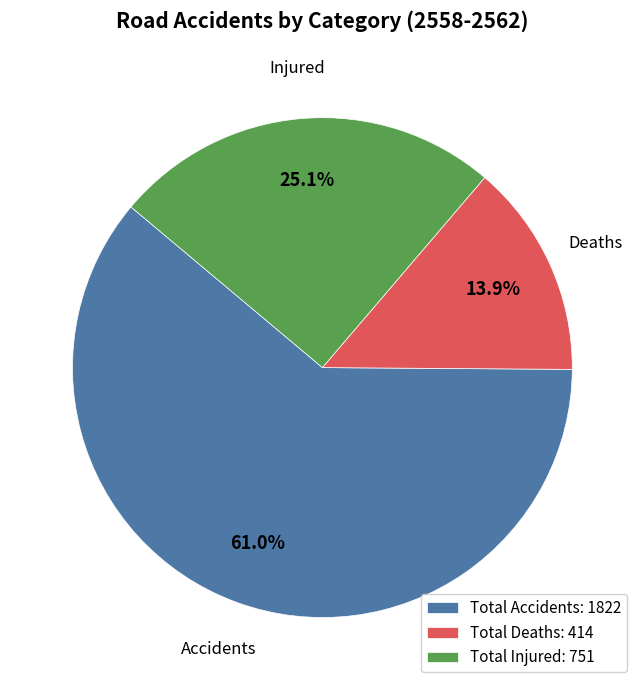

What is the ratio of the value at Total Accidents: 1822 to the value at Total Injured: 751?

2.4